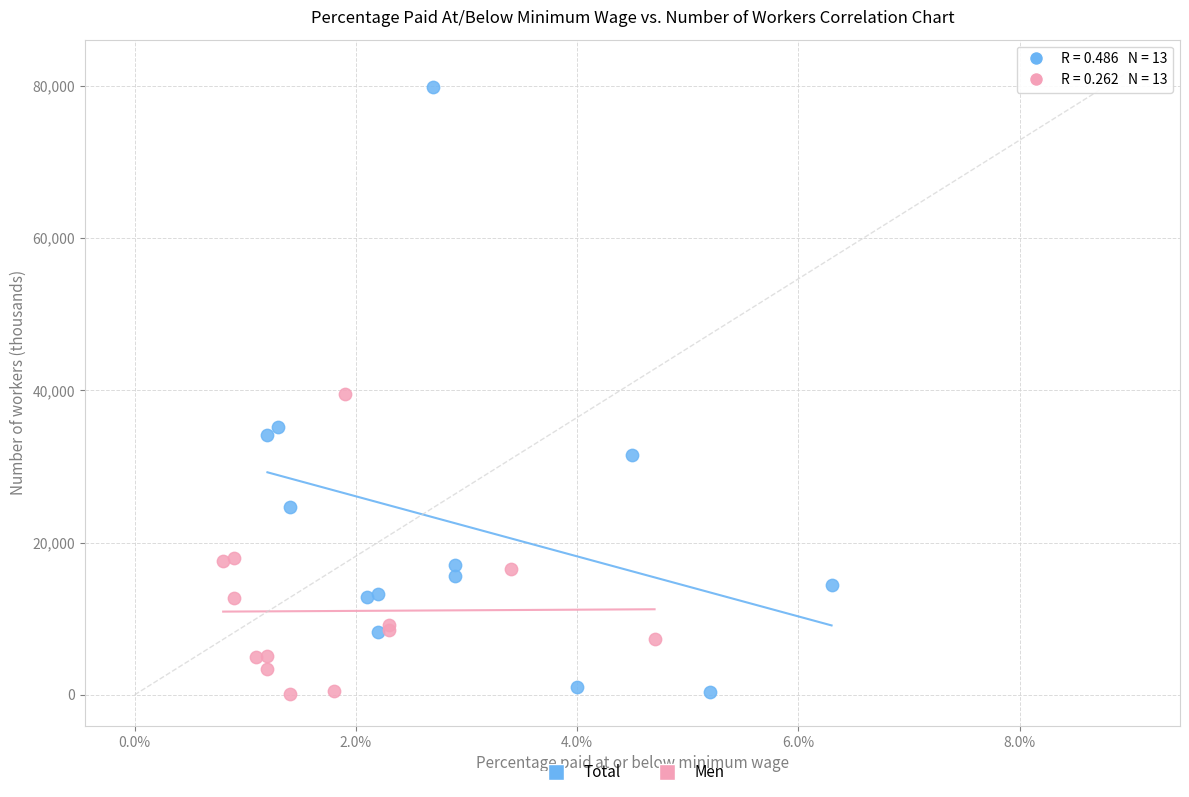

Which series reaches the maximum Y coordinate?

Total